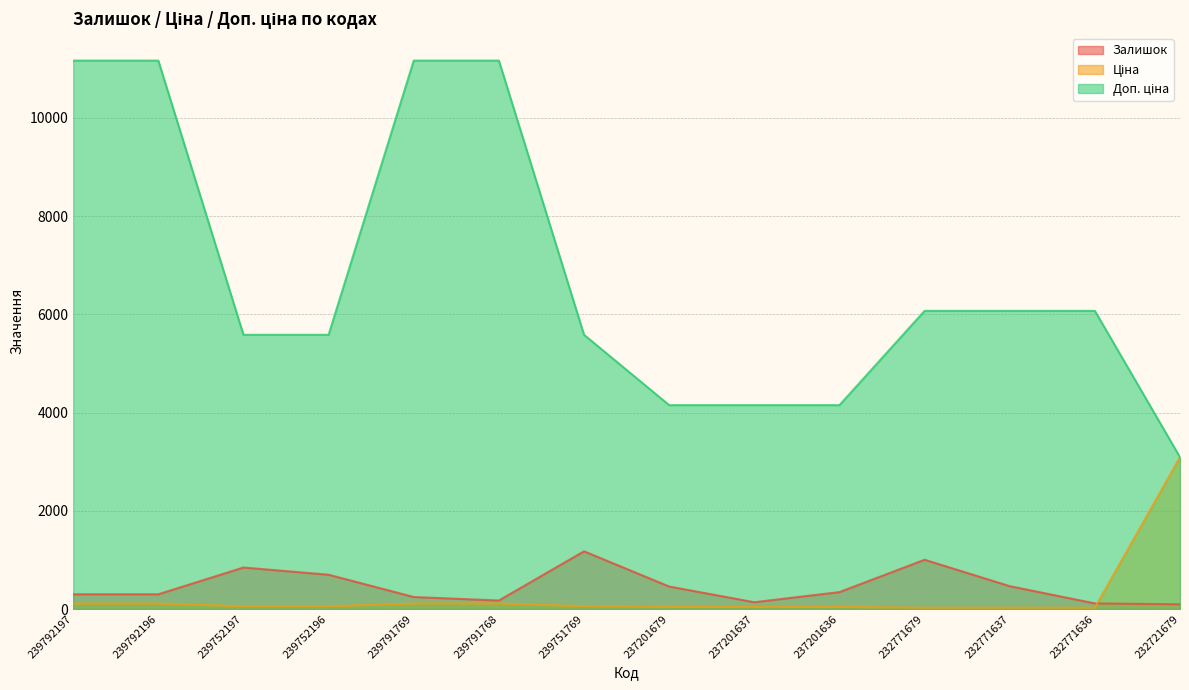

What is the spread (max minus min) of values at 239791769?

11057.3